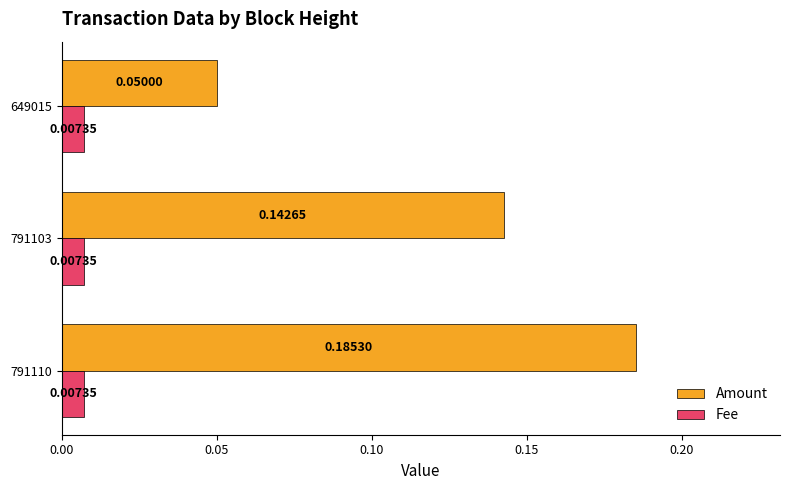

Which series has the largest total across all categories?

Amount